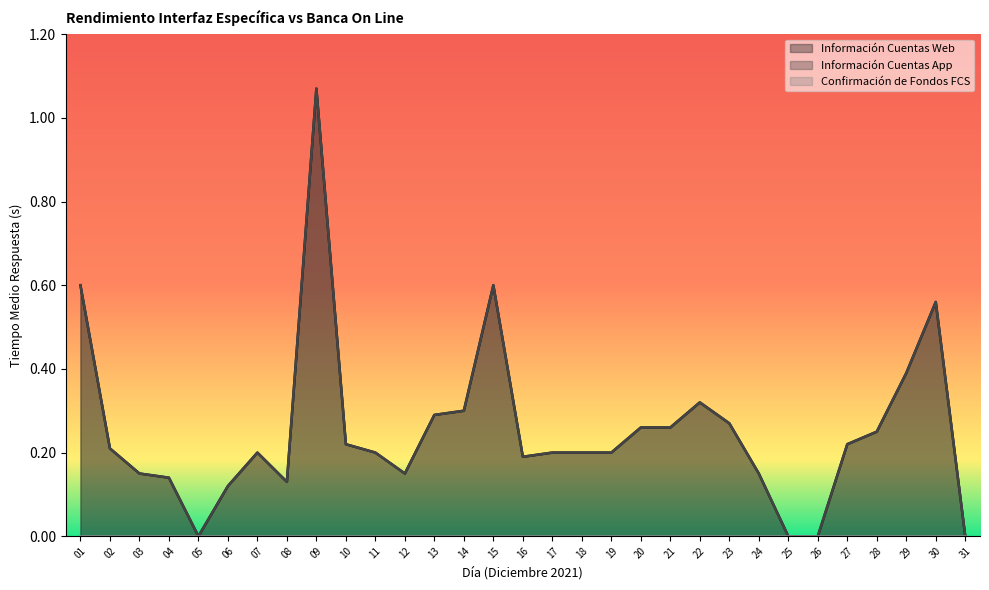

At how many categories does at least one series exceed 0?

27